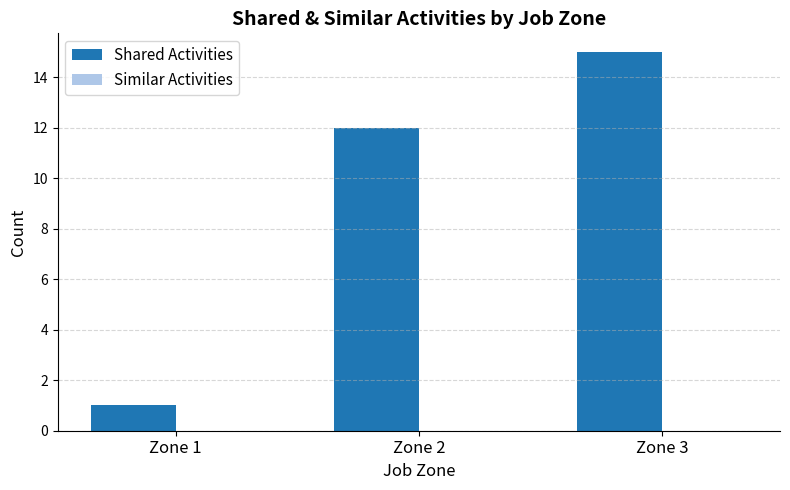

True or false: the data shows 1 at Zone 1.

True